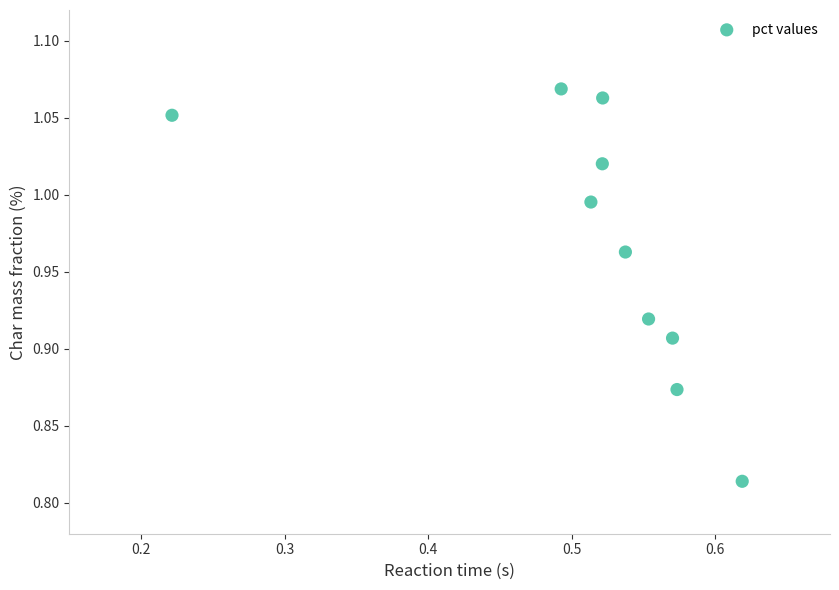

What is the range of Y values (max minus min)?

0.3